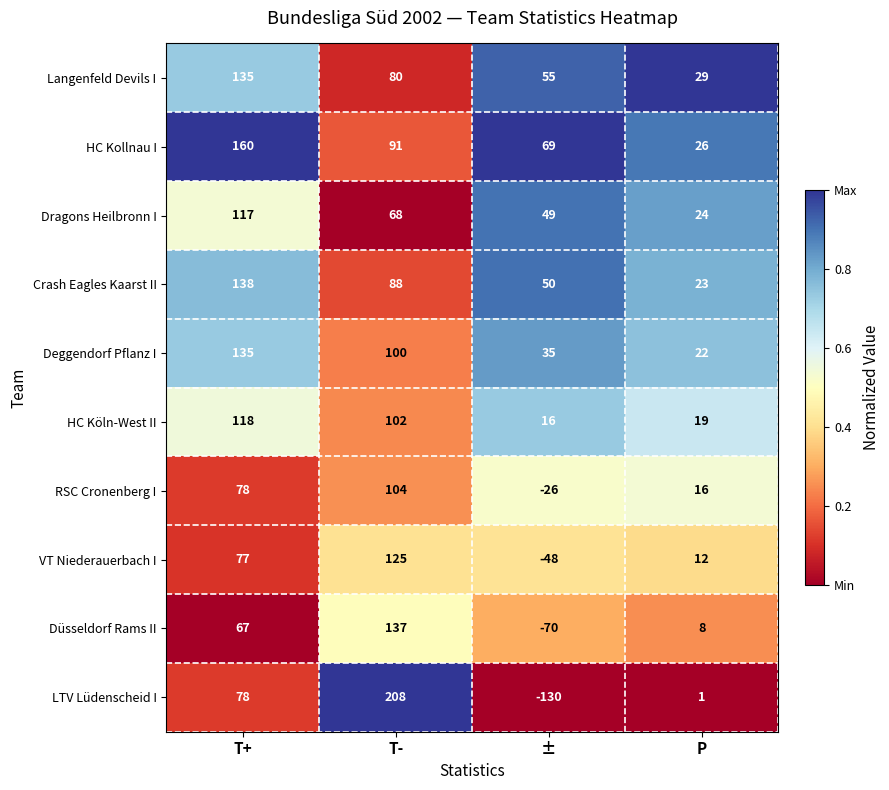

What is the minimum value shown in the chart?

-130